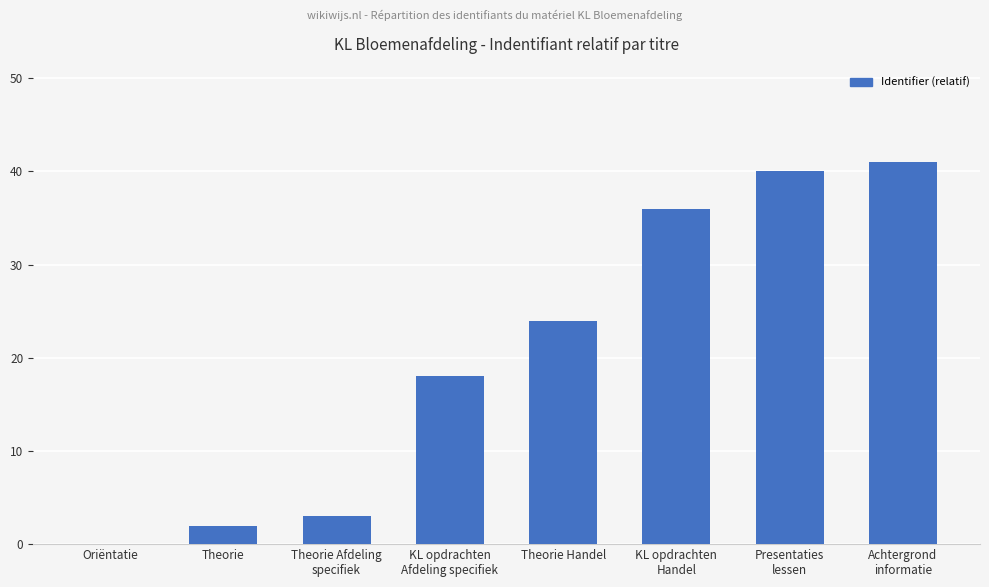

Approximately how many times larger is the value at KL opdrachten
Handel compared to Theorie Afdeling
specifiek?

12.0